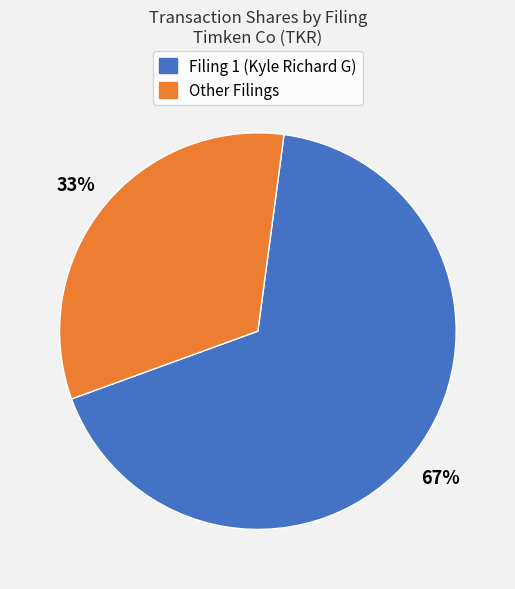

To the nearest percent, what is the average slice percentage?

50%